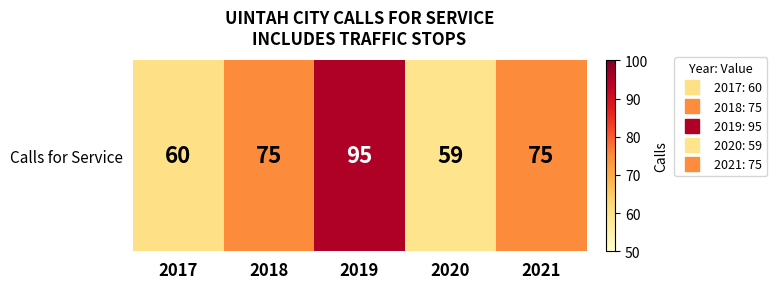

Where is the data nearest to the value 77?

2018